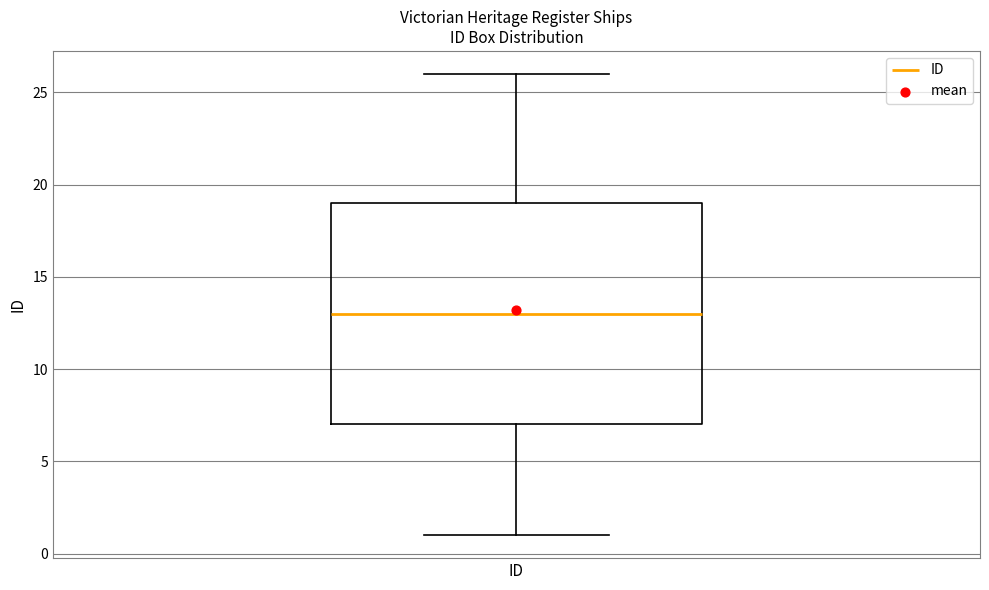

Read this box plot against the y-axis: the position of the median line, the range covered by the box, and the ends of both whiskers. The values are not printed on the chart, so give them approximately, as read against the axis.

median 13, box 7 to 19, whiskers 1 to 26